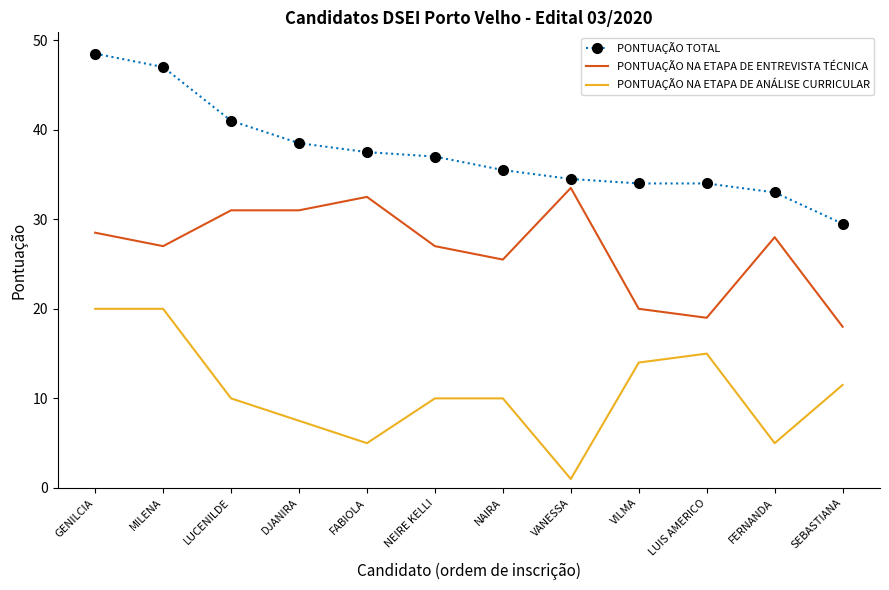

What is the sum of all PONTUAÇÃO NA ETAPA DE ENTREVISTA TÉCNICA values?

321.0